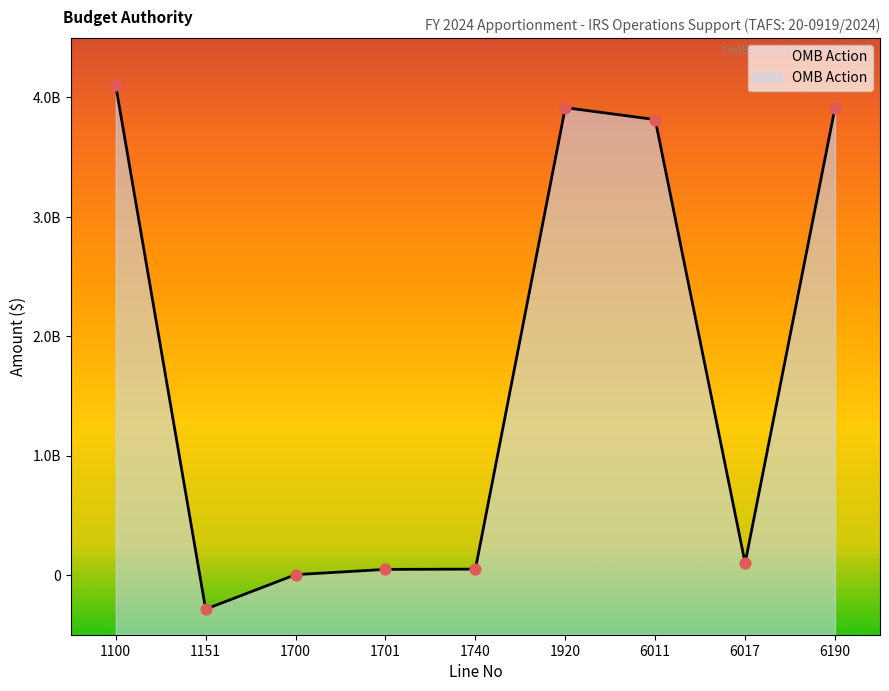

What is the change in value from 1100 to 1151?

-4386826000